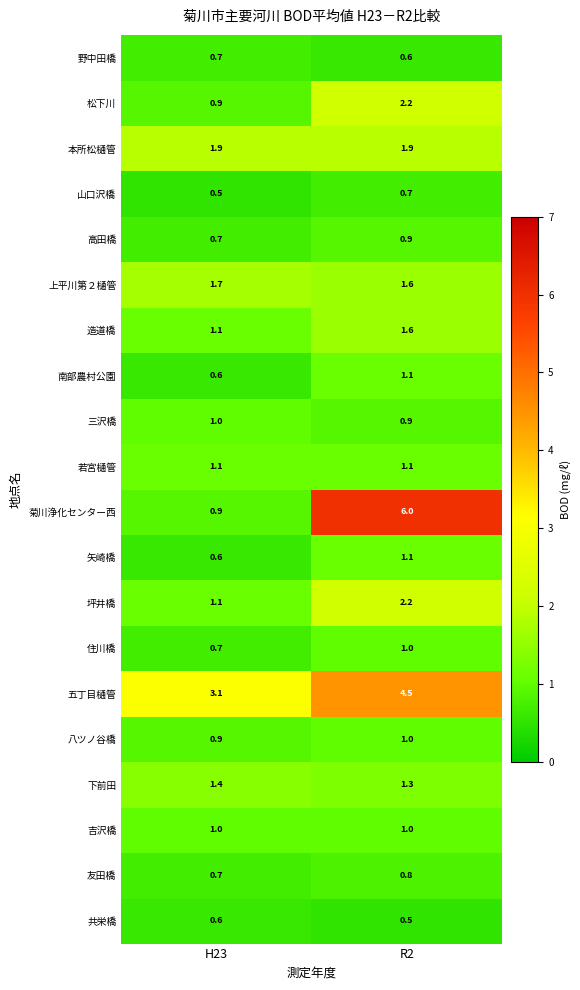

What is the approximate value of 八ツノ谷橋 at R2?

1.0